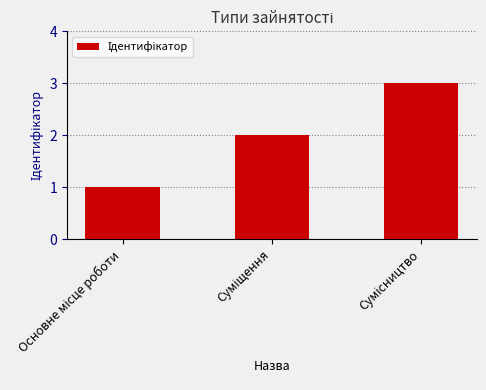

What is the greatest value displayed?

3